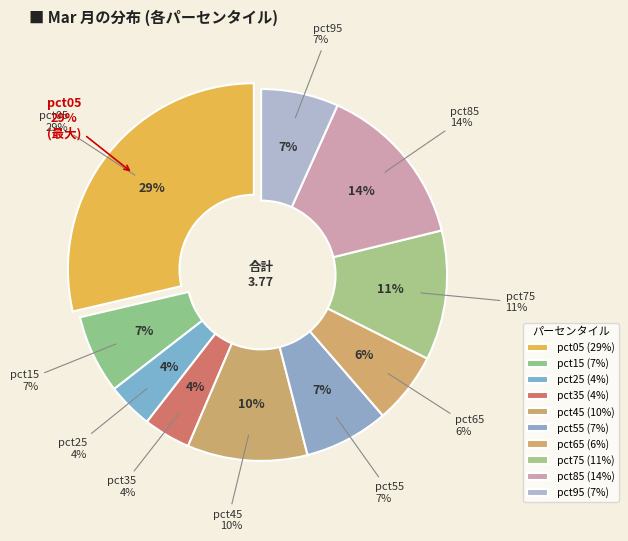

To the nearest percent, what is the difference between the largest and smallest slice percentages?

25%